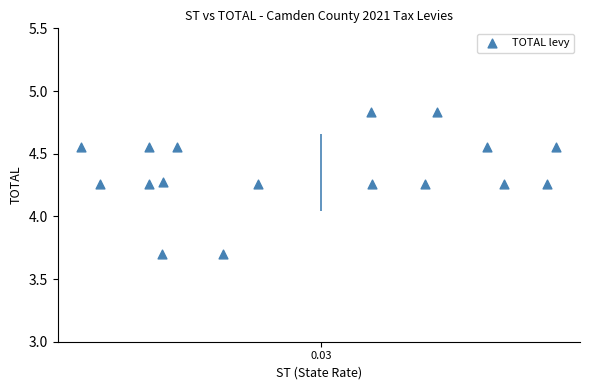

What is the range of Y values (max minus min)?

1.1